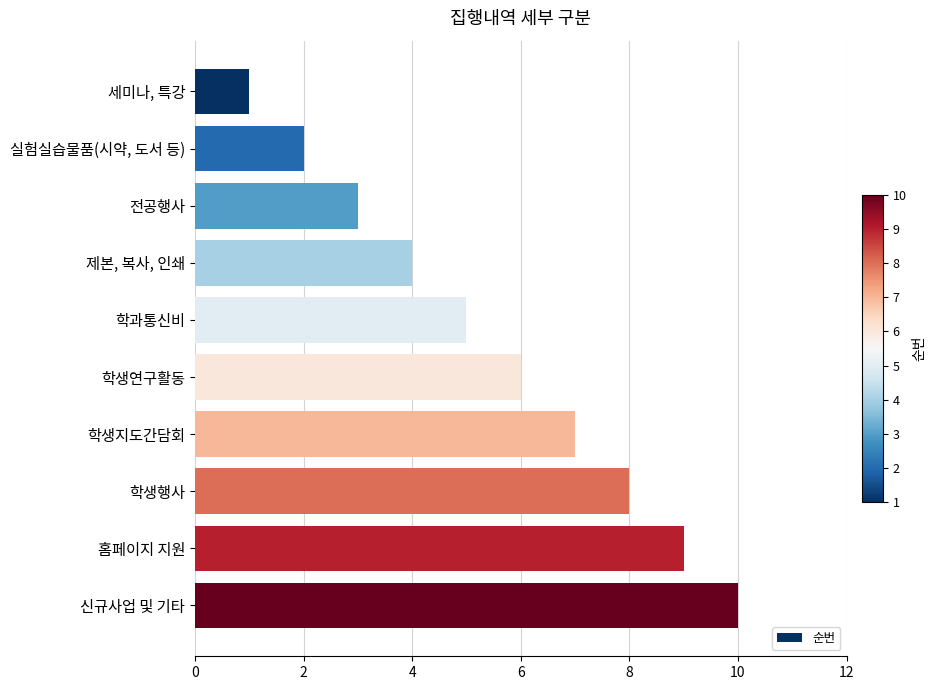

Count the number of categories in the chart.

10